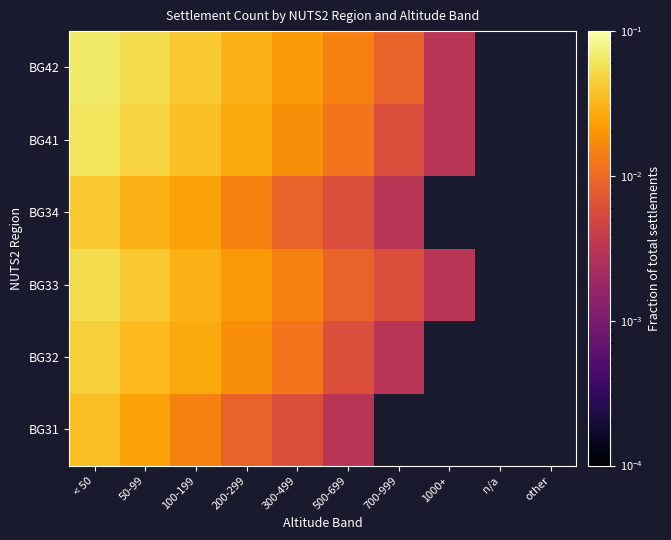

At which category is the sum across all series the highest?

< 50